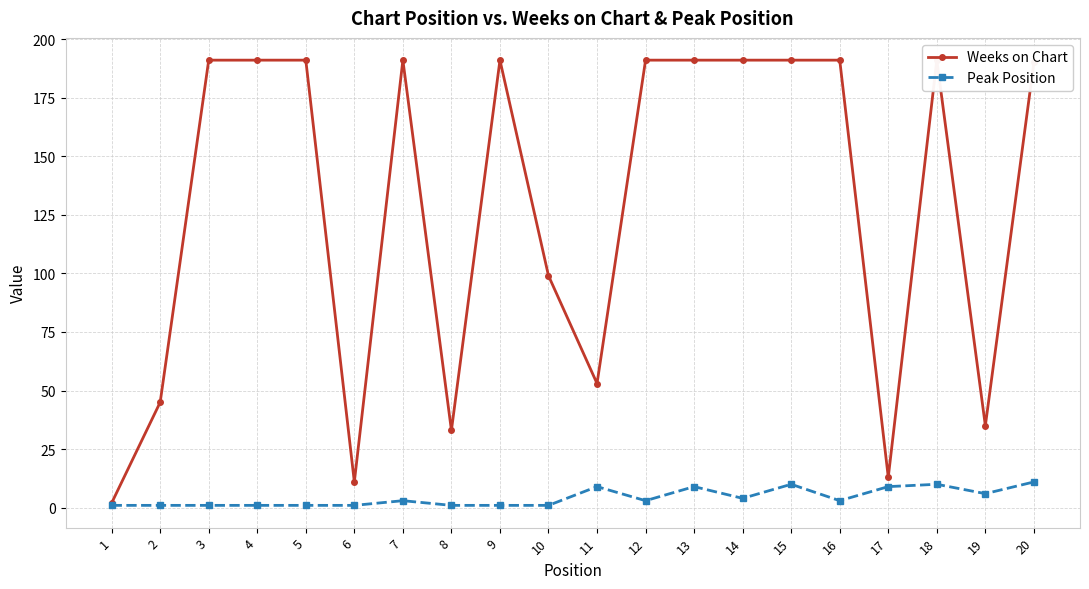

Is this an area chart (filled region under the line)?

No